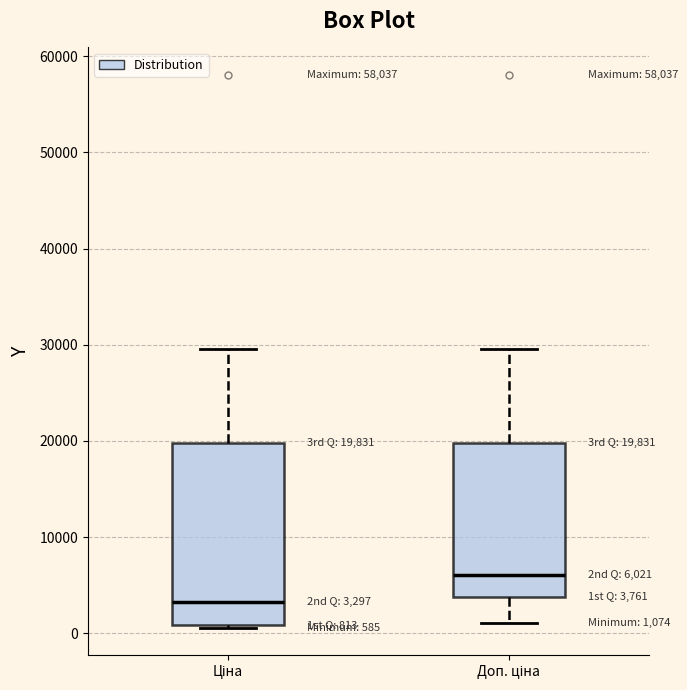

Which box's median line is the lowest?

Ціна